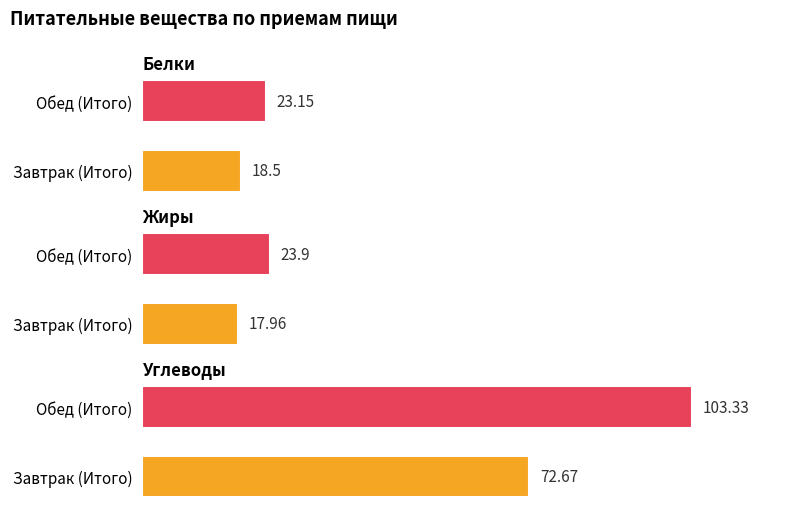

At how many categories does at least one series exceed 67?

2